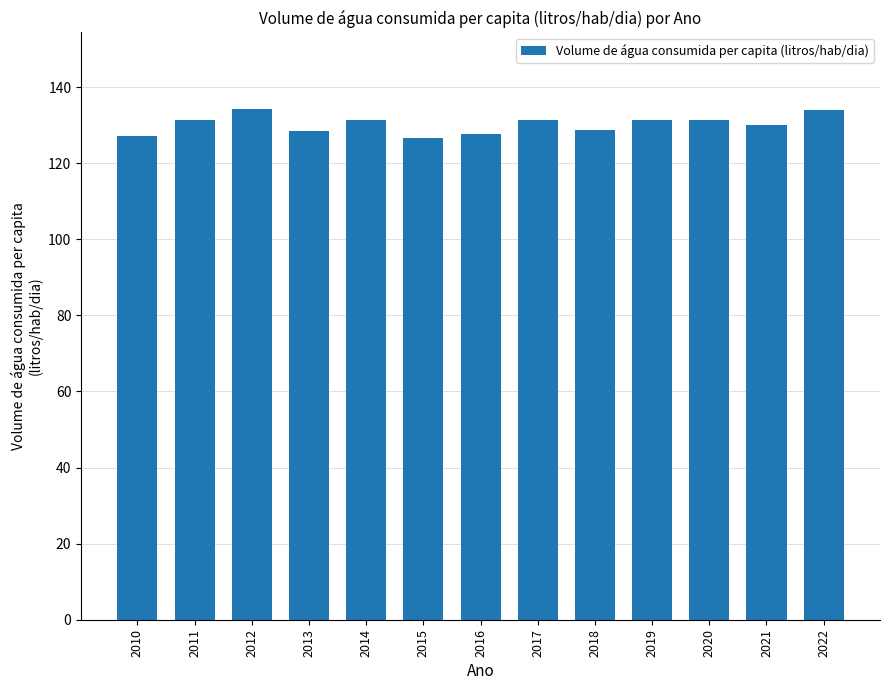

What is the difference between the maximum and minimum values?

7.7